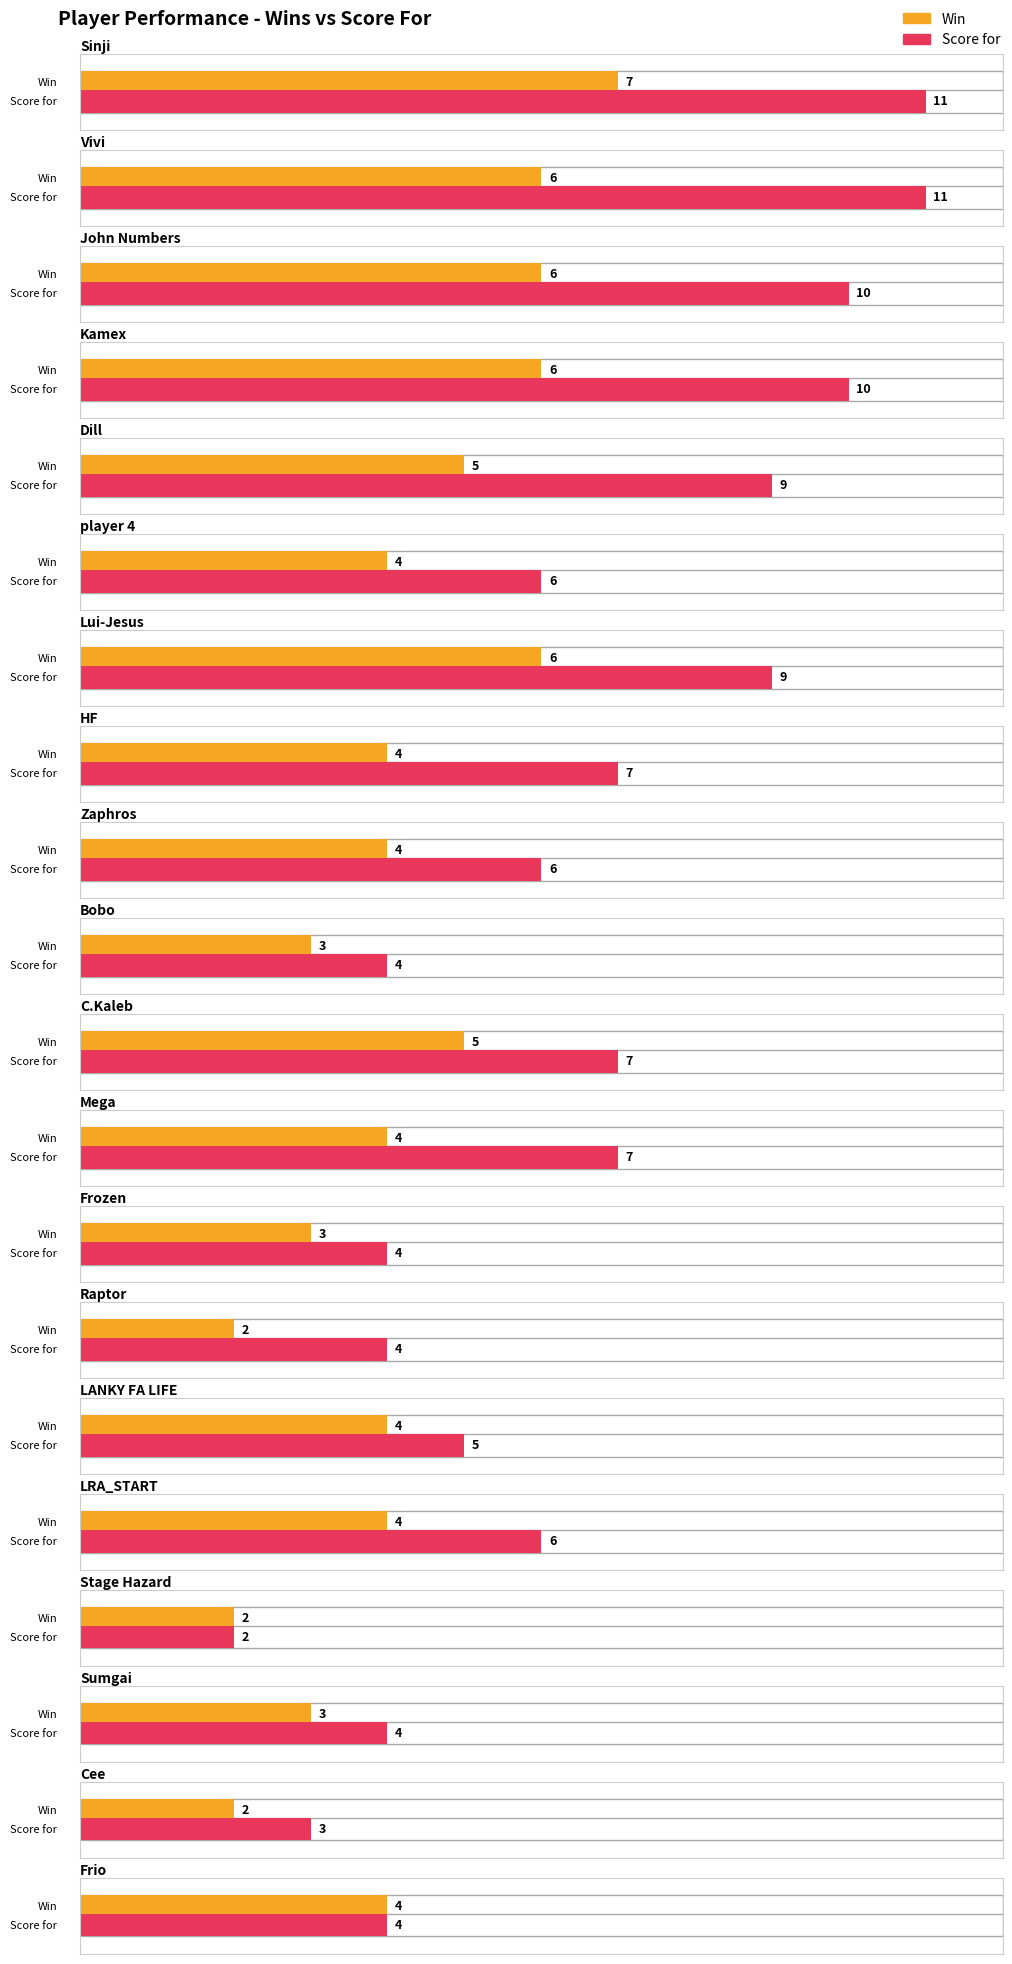

What value does the Score for series have at player 4?

6